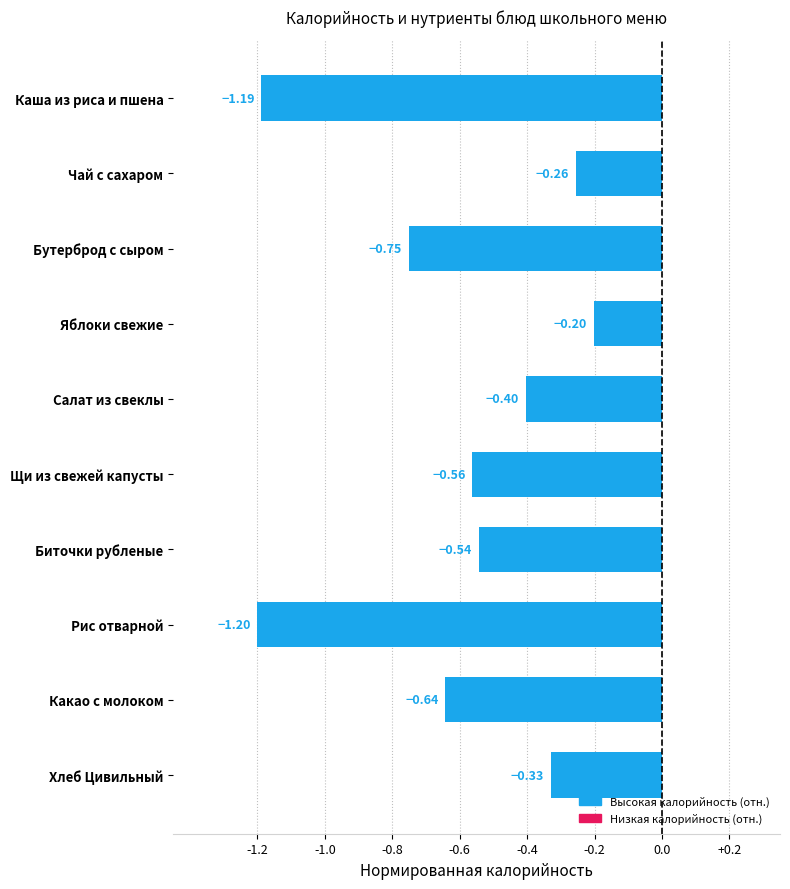

What is the difference between the maximum and minimum values?

1.0